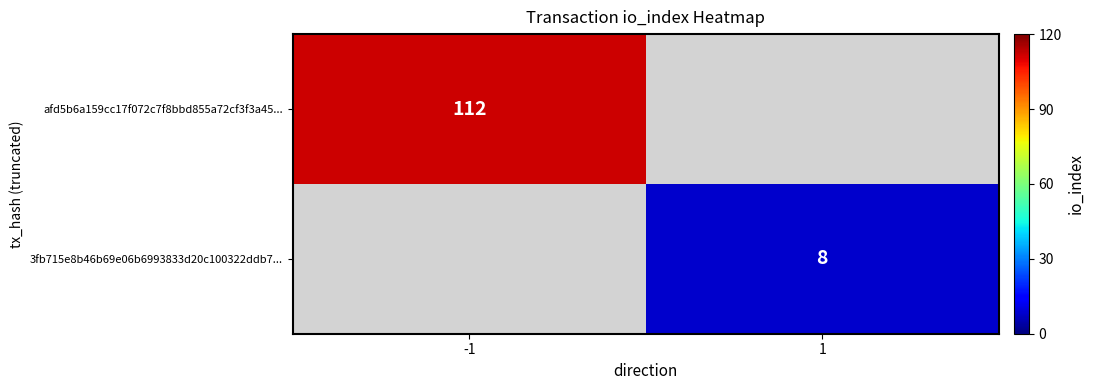

The afd5b6a159cc17f072c7f8bbd855a72cf3f3a45... series shows 112 at -1. True or false?

True